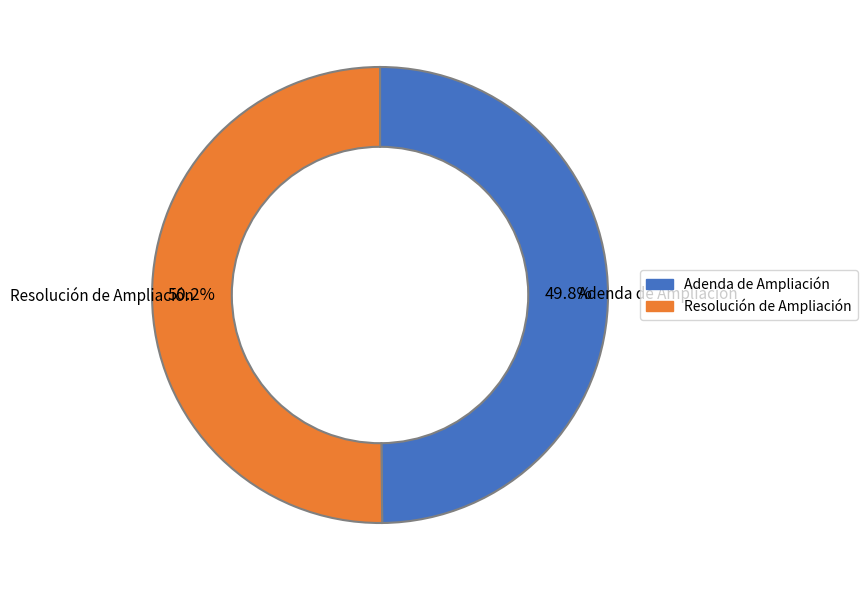

The Adenda de Ampliación slice represents 50% of the pie. True or false?

True